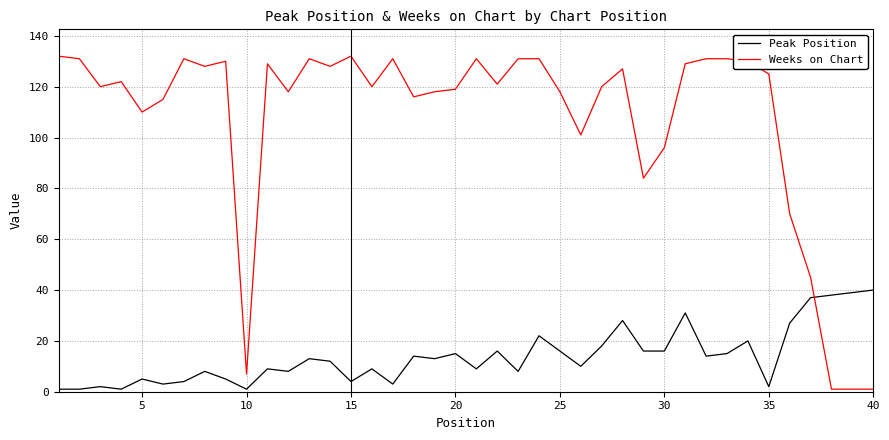

What is the difference between the maximum and minimum values in the Peak Position series?

39